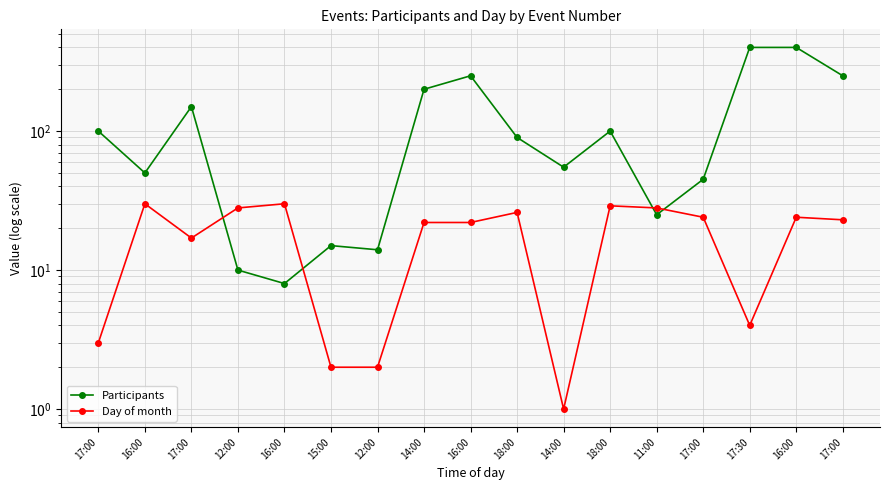

How many series are shown in this chart?

2